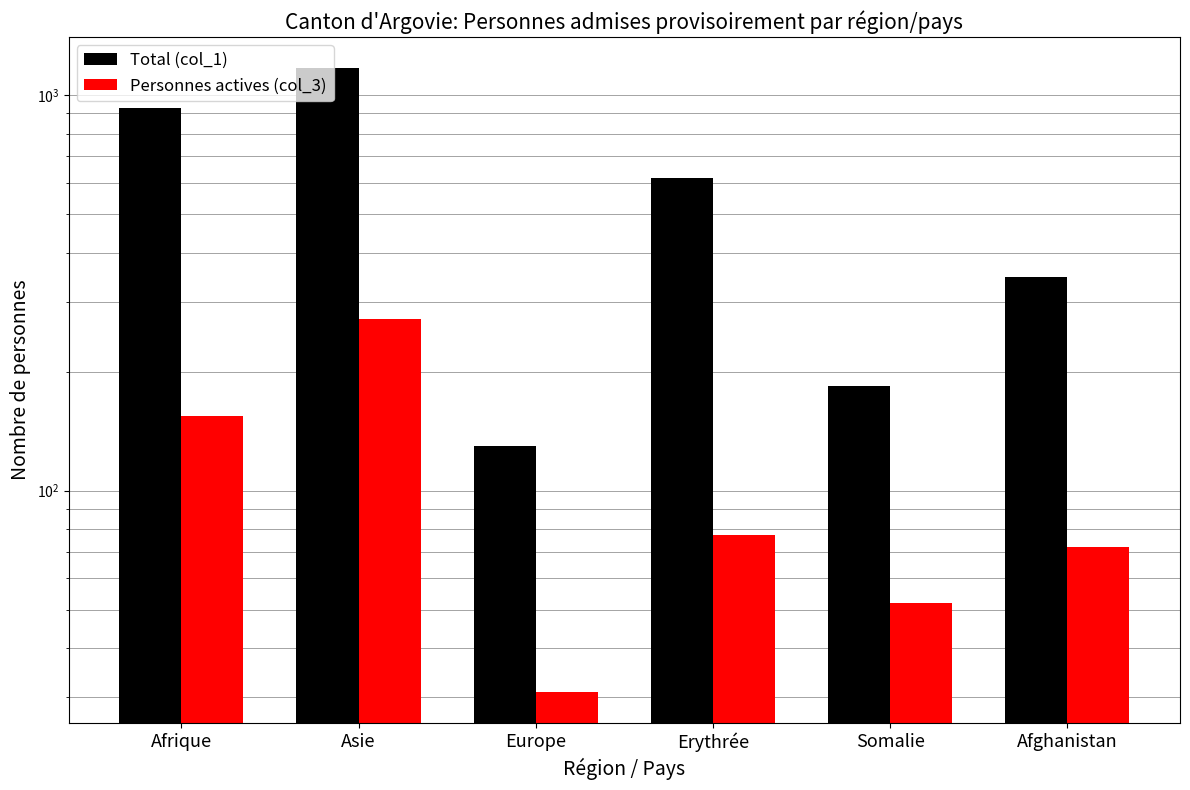

Which category has the highest value across all series?

Asie